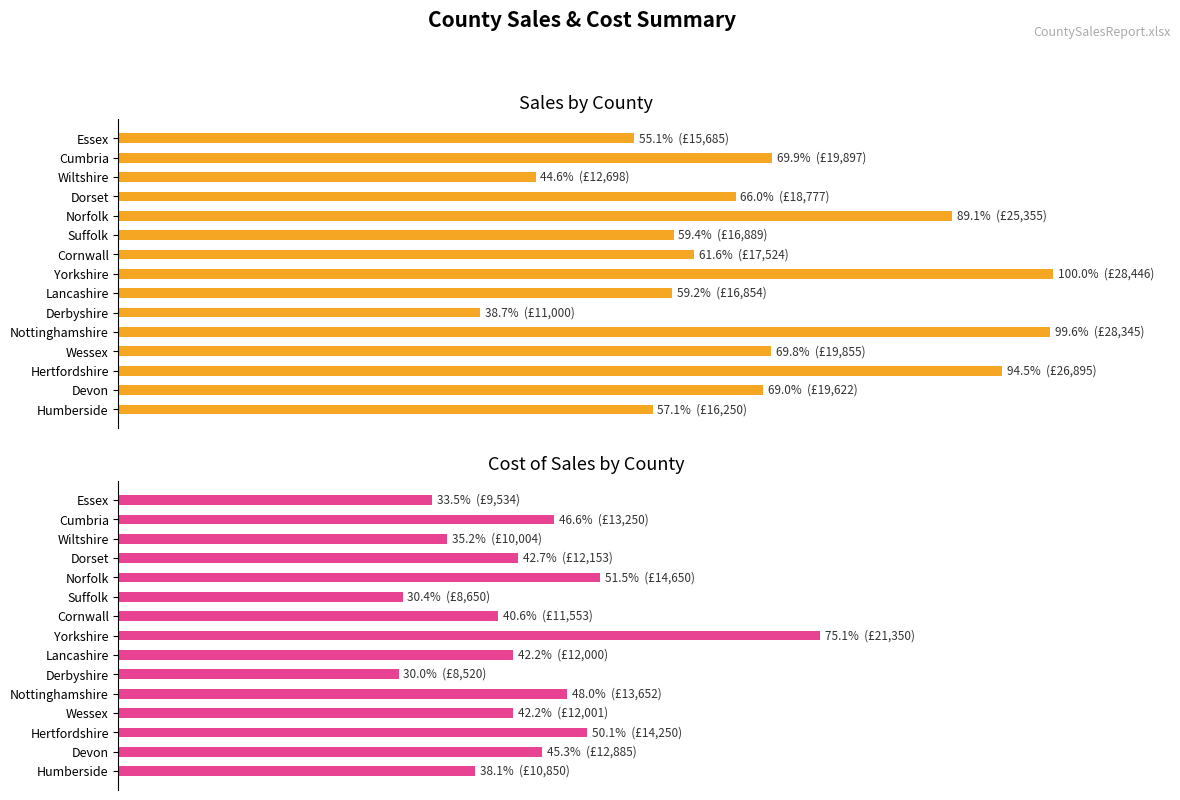

How many groups of bars are there?

15